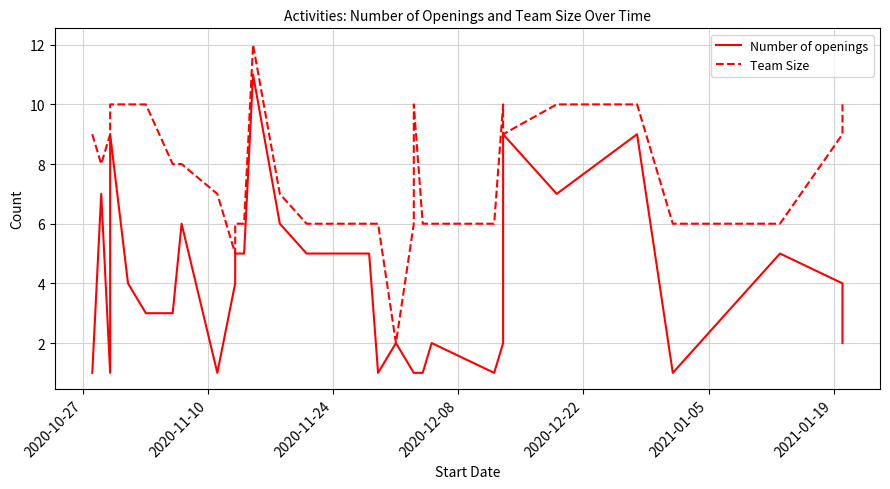

Count the number of data series in this chart.

2